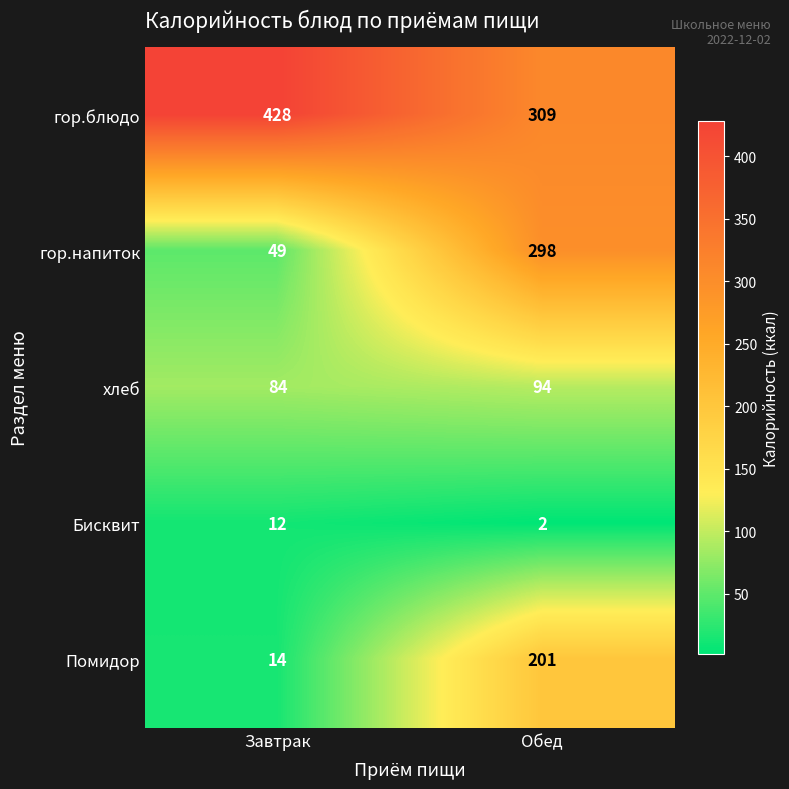

Rank the series at Обед from highest to lowest value.

гор.блюдо, гор.напиток, Помидор, хлеб, Бисквит